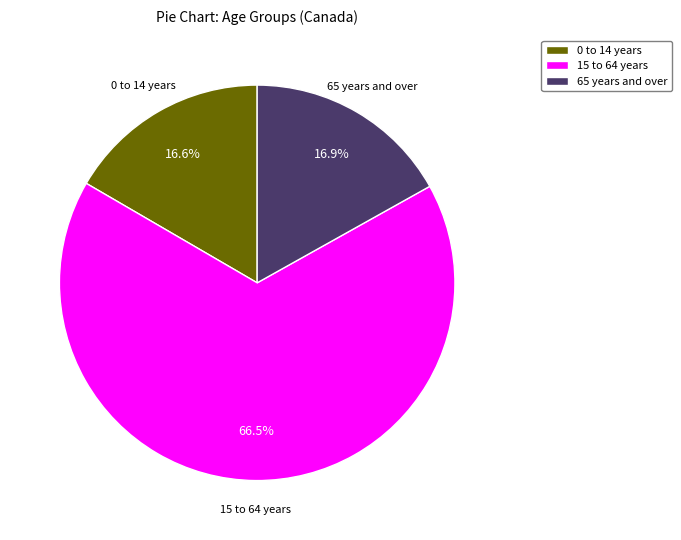

How many segments does this pie chart have?

3